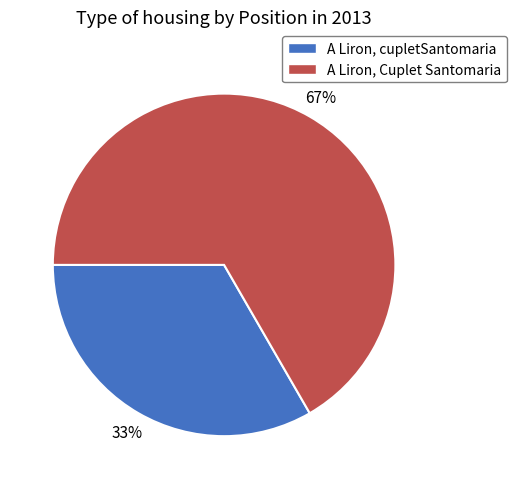

Does A Liron, cupletSantomaria account for over 50% of the chart?

No